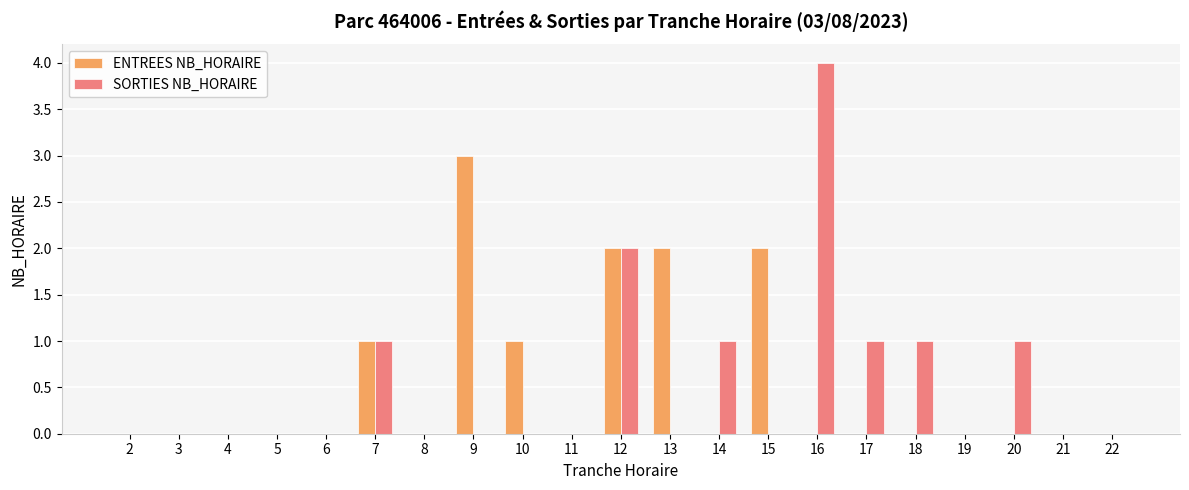

The value of ENTREES NB_HORAIRE at 18 is -2. True or false?

False